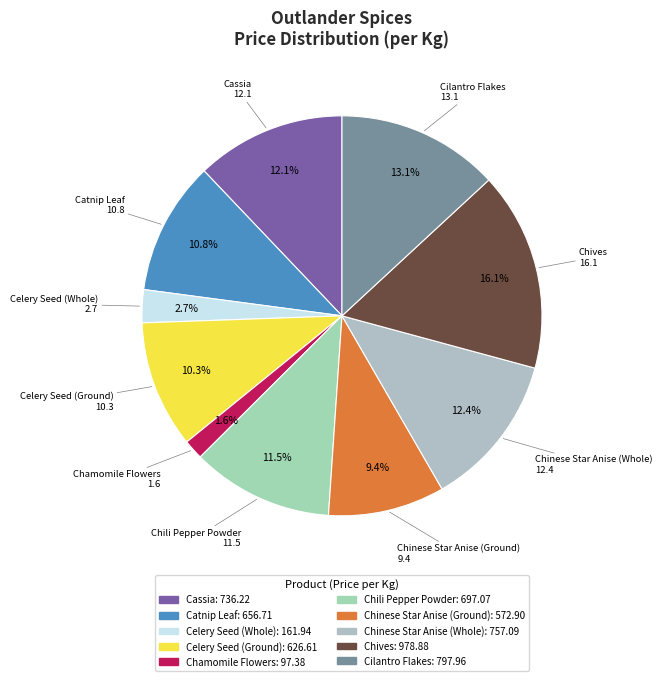

To the nearest percent, what is the combined percentage of Chives and Cassia?

28%